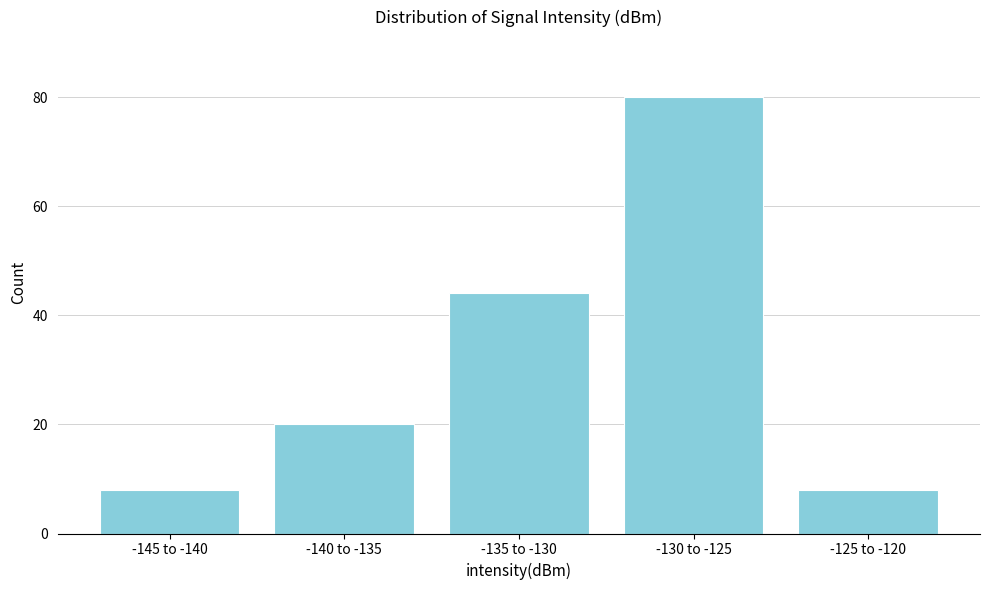

Reading left to right, what are all the values shown in this chart?

8	20	44	80	8